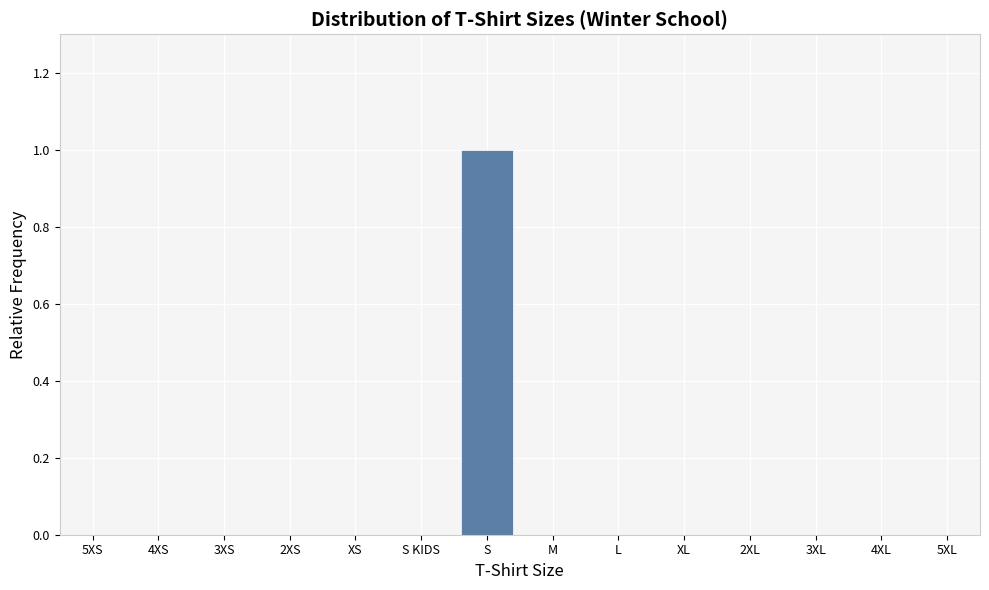

Reading left to right, extract all data points from this chart.

5XS=0	4XS=0	3XS=0	2XS=0	XS=0	S KIDS=0	S=1	M=0	L=0	XL=0	2XL=0	3XL=0	4XL=0	5XL=0